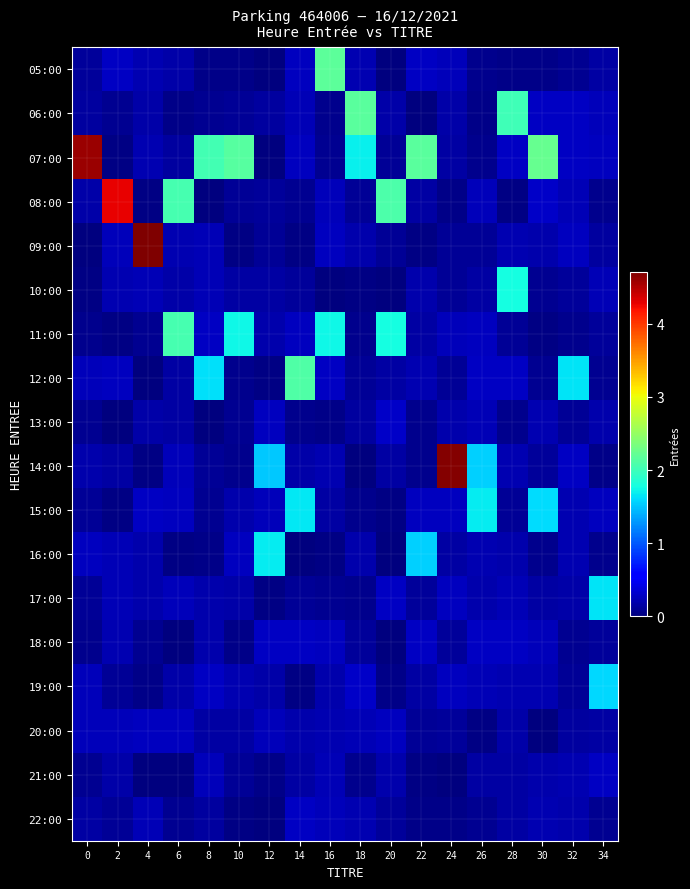

Reading left to right, list all the values displayed in this chart.

05:00: 0=0.1	2=0.3	4=0.2	6=0.2	8=0.0	10=0.0	12=0.0	14=0.3	16=2.2	18=0.2	20=0.0	22=0.3	24=0.2	26=0.1	28=0.1	30=0.1	32=0.1	34=0.2
06:00: 0=0.1	2=0.1	4=0.2	6=0.0	8=0.1	10=0.1	12=0.1	14=0.2	16=0.1	18=2.2	20=0.2	22=0.0	24=0.2	26=0.1	28=2.0	30=0.3	32=0.3	34=0.2
07:00: 0=4.6	2=0.0	4=0.2	6=0.1	8=2.0	10=2.1	12=0.0	14=0.3	16=0.1	18=1.7	20=0.1	22=2.2	24=0.2	26=0.1	28=0.3	30=2.2	32=0.3	34=0.3
08:00: 0=0.2	2=4.3	4=0.0	6=2.1	8=0.0	10=0.1	12=0.1	14=0.1	16=0.2	18=0.1	20=2.1	22=0.2	24=0.0	26=0.2	28=0.0	30=0.3	32=0.2	34=0.1
09:00: 0=0.0	2=0.2	4=4.7	6=0.2	8=0.2	10=0.0	12=0.1	14=0.0	16=0.3	18=0.2	20=0.1	22=0.0	24=0.1	26=0.1	28=0.2	30=0.2	32=0.3	34=0.1
10:00: 0=0.0	2=0.2	4=0.2	6=0.2	8=0.2	10=0.1	12=0.2	14=0.1	16=0.0	18=0.0	20=0.0	22=0.2	24=0.1	26=0.2	28=1.8	30=0.1	32=0.1	34=0.2
11:00: 0=0.1	2=0.0	4=0.1	6=2.0	8=0.3	10=1.7	12=0.2	14=0.3	16=1.7	18=0.1	20=1.8	22=0.2	24=0.2	26=0.3	28=0.1	30=0.0	32=0.1	34=0.1
12:00: 0=0.2	2=0.3	4=0.0	6=0.2	8=1.6	10=0.1	12=0.0	14=2.1	16=0.3	18=0.1	20=0.2	22=0.2	24=0.1	26=0.3	28=0.3	30=0.1	32=1.6	34=0.1
13:00: 0=0.1	2=0.0	4=0.2	6=0.2	8=0.0	10=0.1	12=0.3	14=0.1	16=0.0	18=0.1	20=0.3	22=0.1	24=0.2	26=0.2	28=0.1	30=0.2	32=0.1	34=0.2
14:00: 0=0.2	2=0.2	4=0.0	6=0.3	8=0.1	10=0.1	12=1.5	14=0.2	16=0.2	18=0.0	20=0.2	22=0.1	24=4.7	26=1.6	28=0.2	30=0.1	32=0.3	34=0.0
15:00: 0=0.1	2=0.0	4=0.3	6=0.3	8=0.1	10=0.2	12=0.2	14=1.7	16=0.2	18=0.1	20=0.0	22=0.3	24=0.3	26=1.7	28=0.1	30=1.6	32=0.2	34=0.3
16:00: 0=0.3	2=0.2	4=0.2	6=0.0	8=0.0	10=0.3	12=1.7	14=0.0	16=0.0	18=0.2	20=0.0	22=1.5	24=0.2	26=0.2	28=0.2	30=0.1	32=0.2	34=0.1
17:00: 0=0.1	2=0.2	4=0.2	6=0.3	8=0.2	10=0.2	12=0.0	14=0.1	16=0.1	18=0.1	20=0.3	22=0.1	24=0.3	26=0.2	28=0.2	30=0.2	32=0.2	34=1.6
18:00: 0=0.1	2=0.2	4=0.1	6=0.0	8=0.2	10=0.1	12=0.3	14=0.3	16=0.3	18=0.1	20=0.0	22=0.3	24=0.1	26=0.3	28=0.3	30=0.3	32=0.1	34=0.1
19:00: 0=0.3	2=0.1	4=0.1	6=0.2	8=0.3	10=0.2	12=0.2	14=0.0	16=0.2	18=0.3	20=0.0	22=0.2	24=0.3	26=0.2	28=0.2	30=0.2	32=0.1	34=1.6
20:00: 0=0.2	2=0.2	4=0.3	6=0.3	8=0.2	10=0.2	12=0.2	14=0.2	16=0.2	18=0.2	20=0.3	22=0.1	24=0.1	26=0.0	28=0.2	30=0.0	32=0.1	34=0.2
21:00: 0=0.1	2=0.2	4=0.0	6=0.0	8=0.2	10=0.1	12=0.0	14=0.2	16=0.2	18=0.1	20=0.2	22=0.0	24=0.0	26=0.2	28=0.2	30=0.2	32=0.2	34=0.3
22:00: 0=0.2	2=0.1	4=0.2	6=0.1	8=0.1	10=0.0	12=0.0	14=0.3	16=0.3	18=0.2	20=0.1	22=0.1	24=0.0	26=0.1	28=0.2	30=0.2	32=0.2	34=0.1